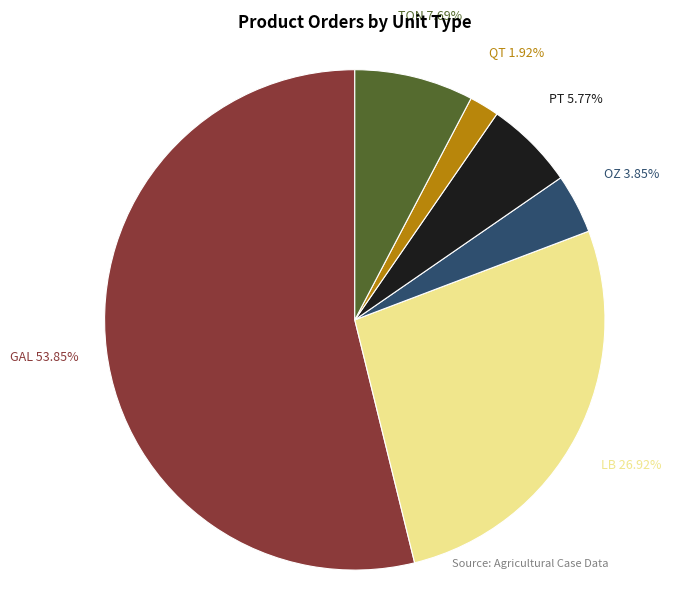

Does any single category account for the majority?

Yes